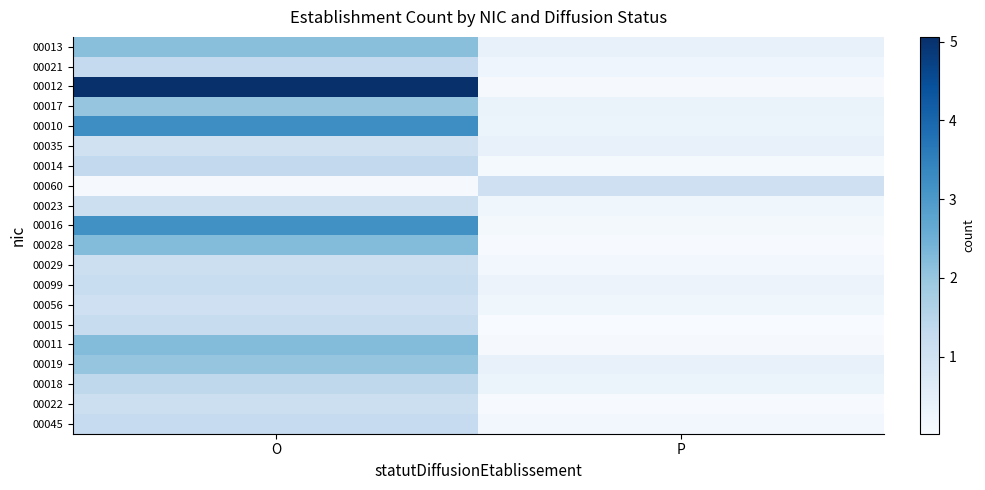

Which series has the largest range (max minus min)?

00012